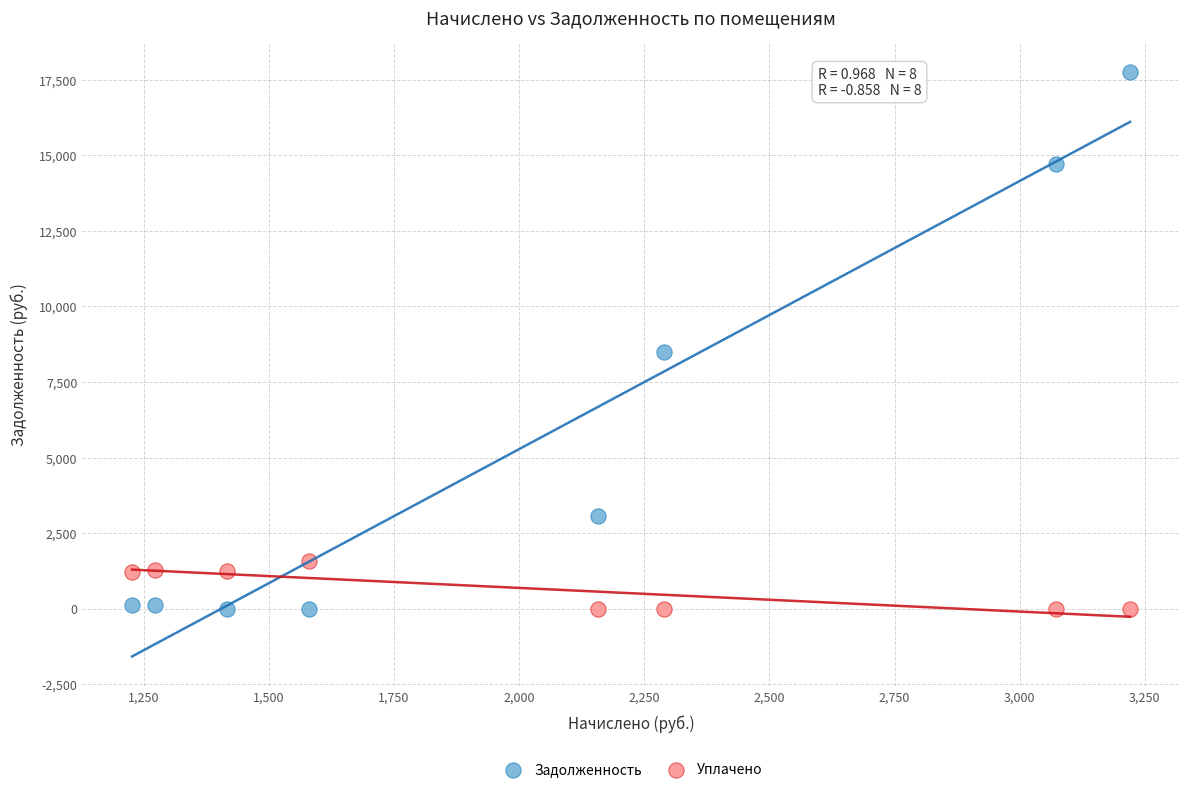

What is the X range (max minus min) for the scatter plot?

1993.7